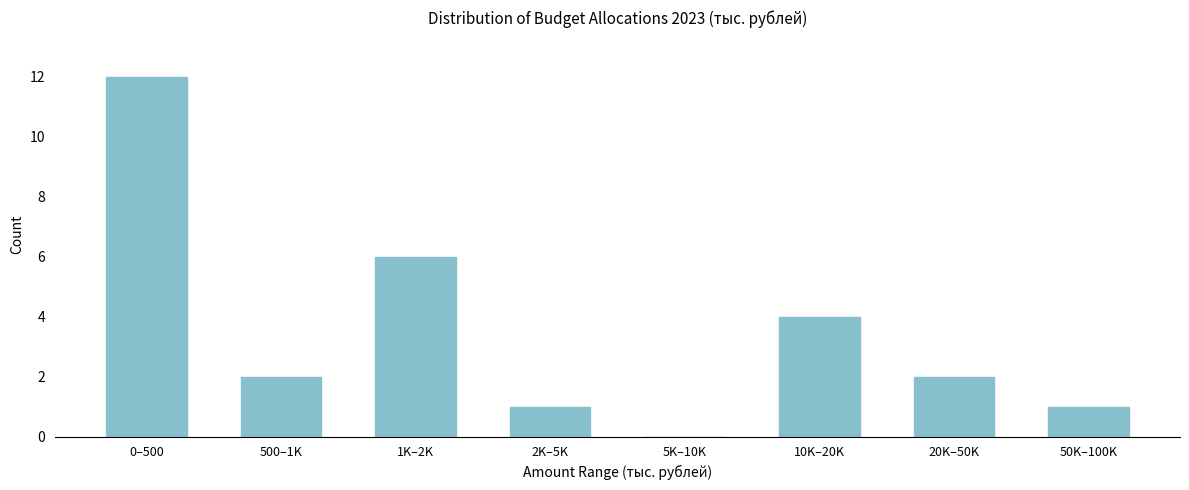

Reading left to right, what are all the values shown in this chart?

0–500=12	500–1K=2	1K–2K=6	2K–5K=1	5K–10K=0	10K–20K=4	20K–50K=2	50K–100K=1